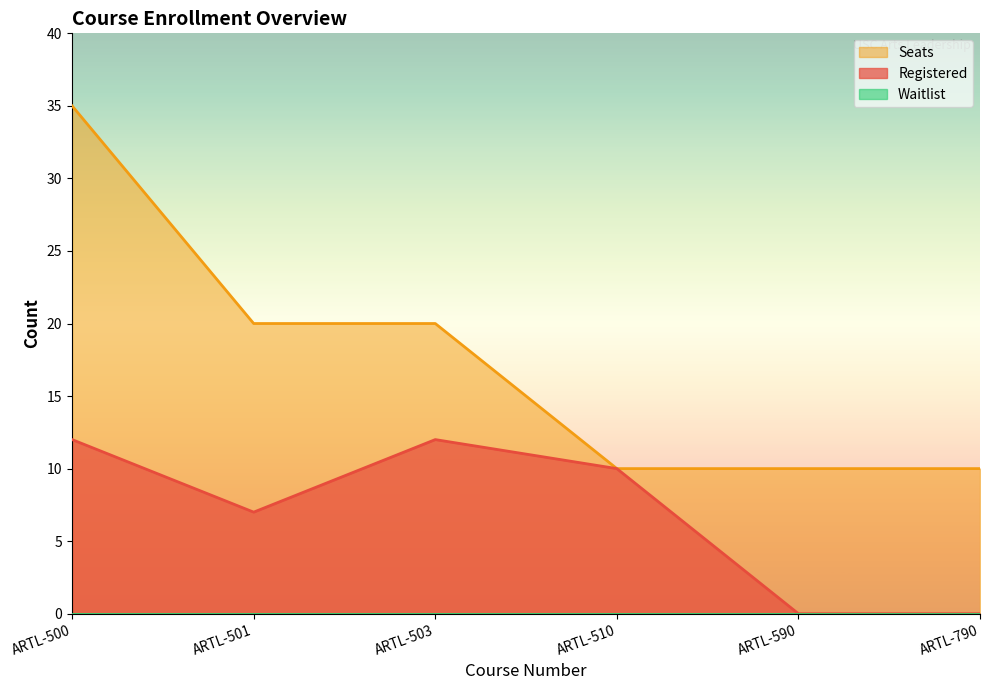

True or false: Registered and Seats cross at least once.

False